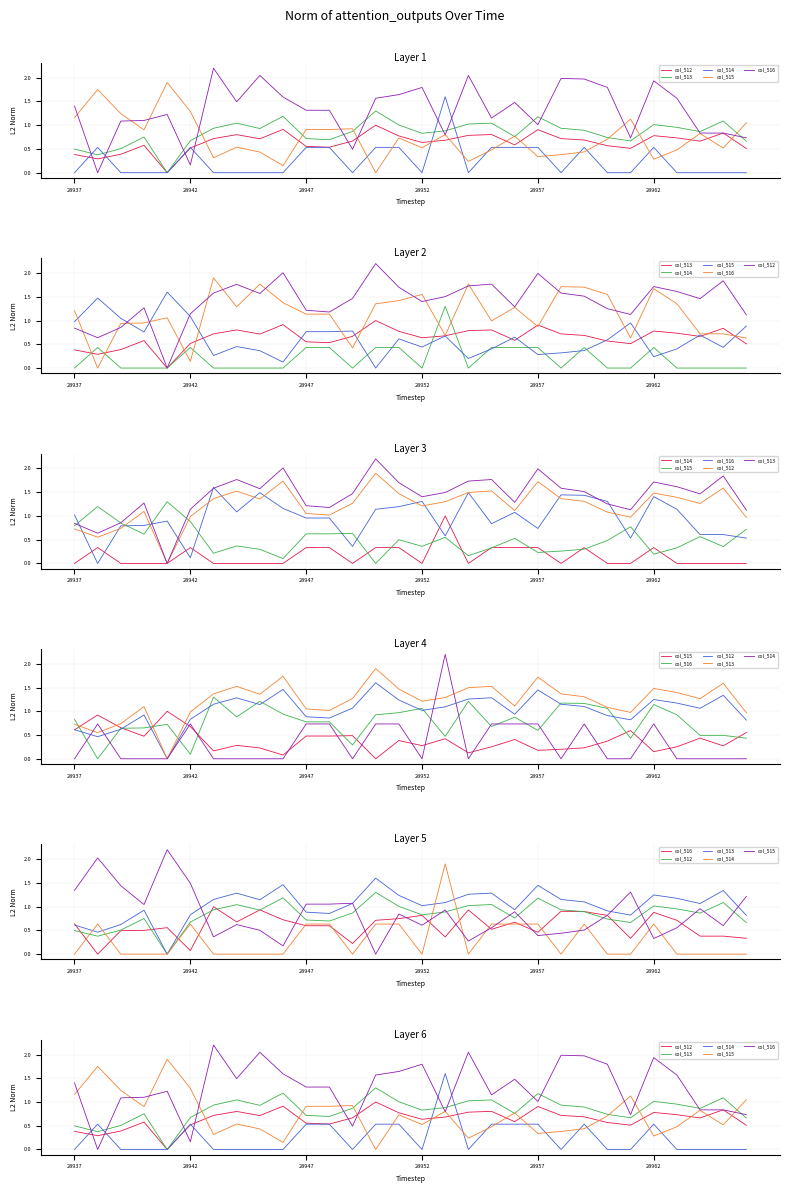

Which label corresponds to the smallest value in the chart?

28957